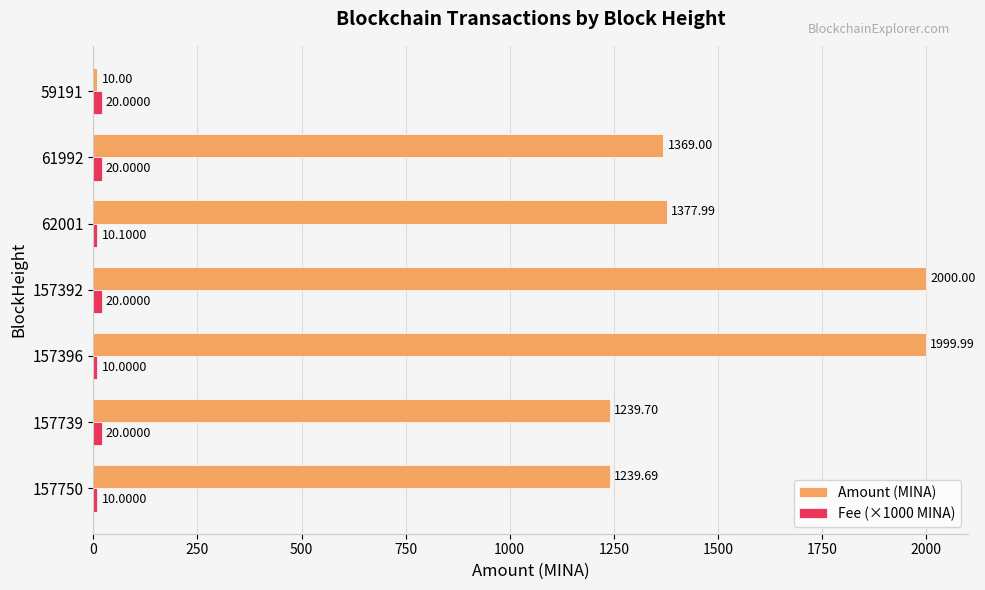

Which category has the lowest value in the Amount (MINA) series?

59191